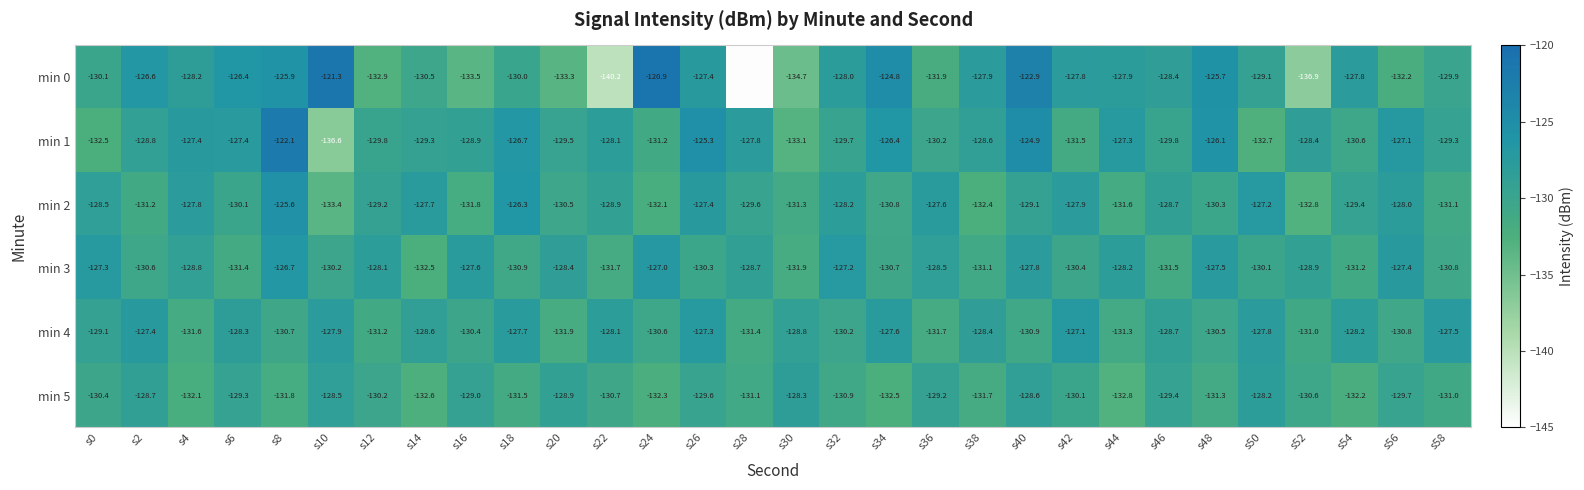

Where does the min 3 series first go above -128?

s0